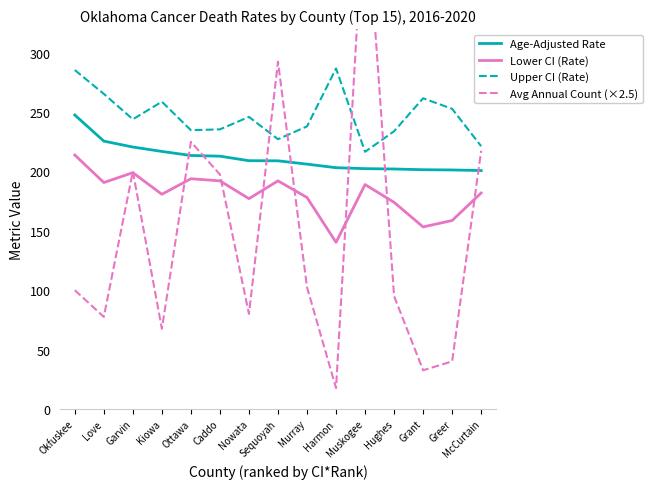

List the series in order of their overall mean, highest first.

Upper CI (Rate), Age-Adjusted Rate, Lower CI (Rate), Avg Annual Count (×2.5)